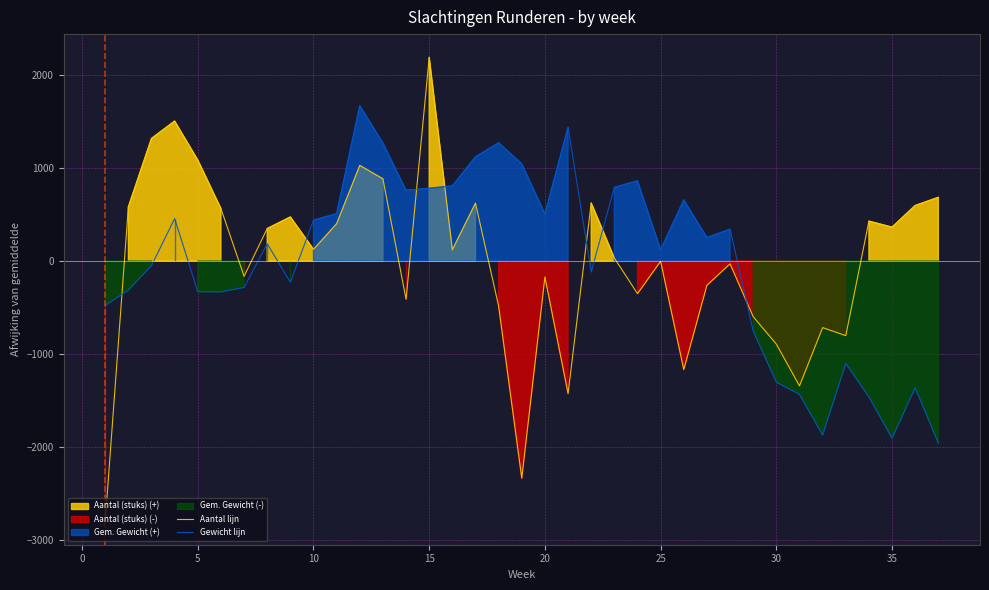

What is the minimum value for Gewicht lijn?

-1958.6